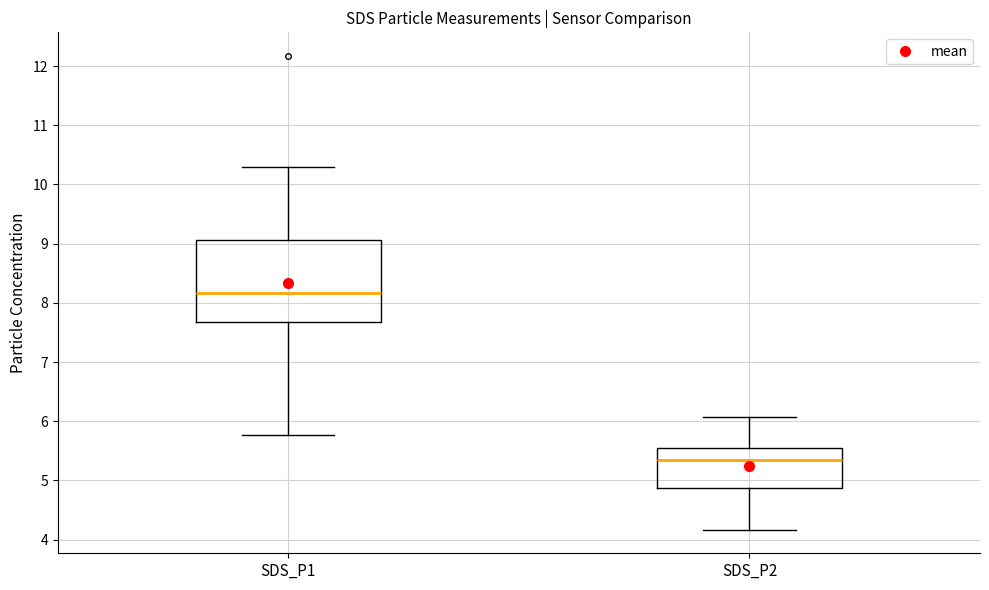

Reading left to right, read every box against the y-axis: the position of its median line, the range the box covers, and the ends of its whiskers. The values are not printed on the chart, so give them approximately, as read against the axis.

SDS_P1: median 8.2, box 7.7 to 9.1, whiskers 5.8 to 10.3
SDS_P2: median 5.4, box 4.9 to 5.5, whiskers 4.2 to 6.1